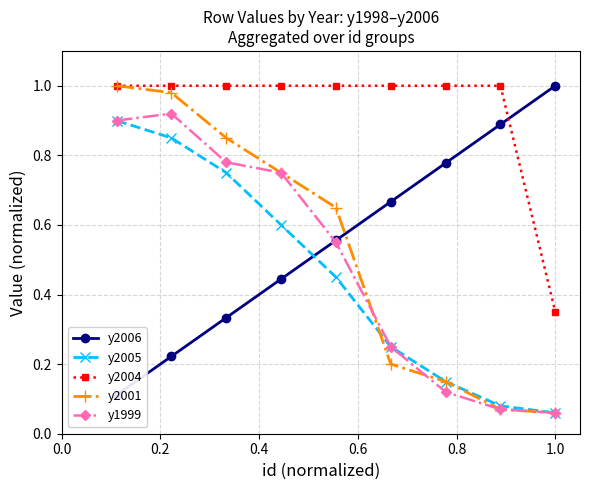

True or false: y1999 has more than 1 points higher than both neighbors.

False